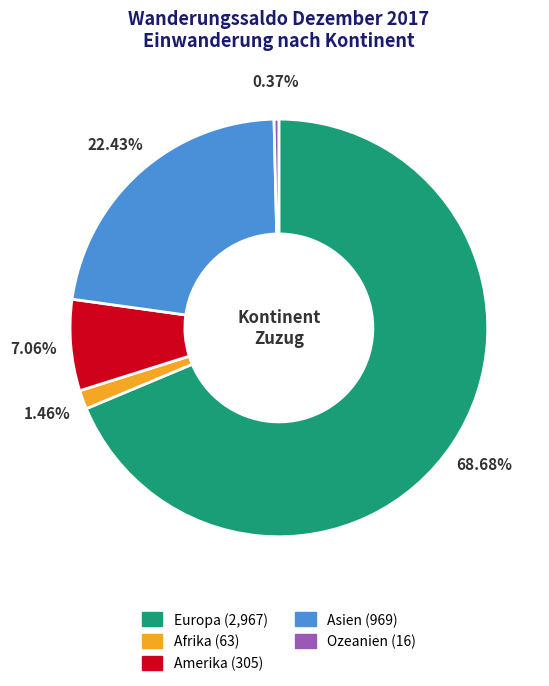

What percentage is the Europa slice, to the nearest percent?

69%